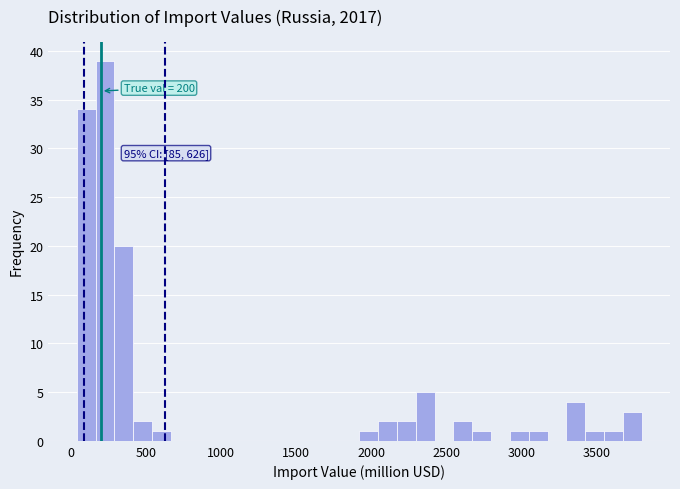

Around what value on the x-axis is the tallest bar? Give the approximate position of its centre, as read against the axis.

250